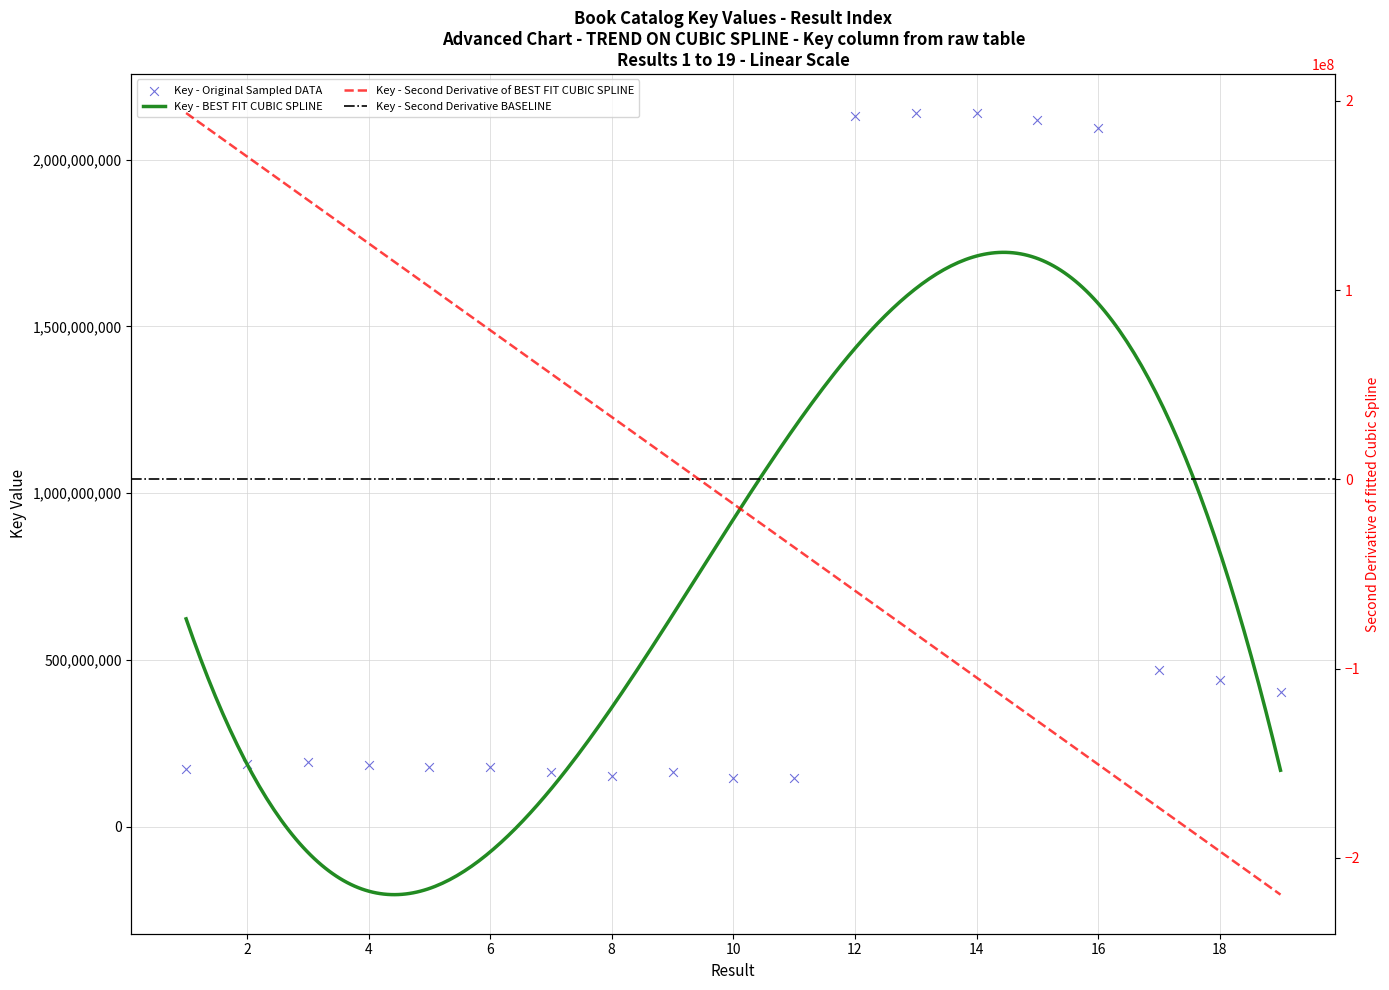

Between 4 and 16, which is larger?

16